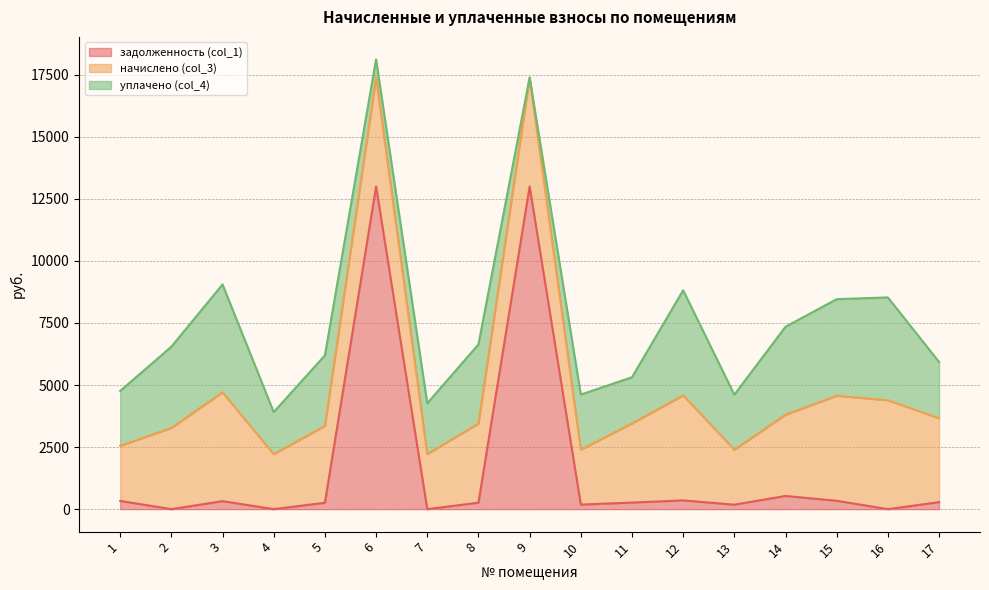

Where does the начислено (col_3) series first go above 3272?

2